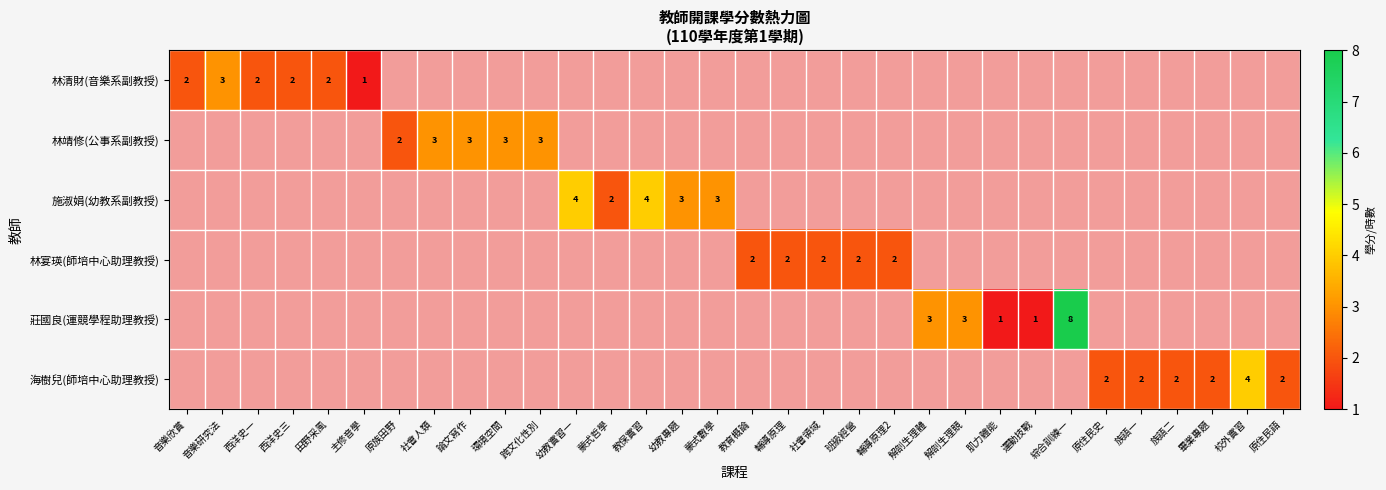

Which category has the highest value in the 林宴瑛(師培中心助理教授) series?

教育概論